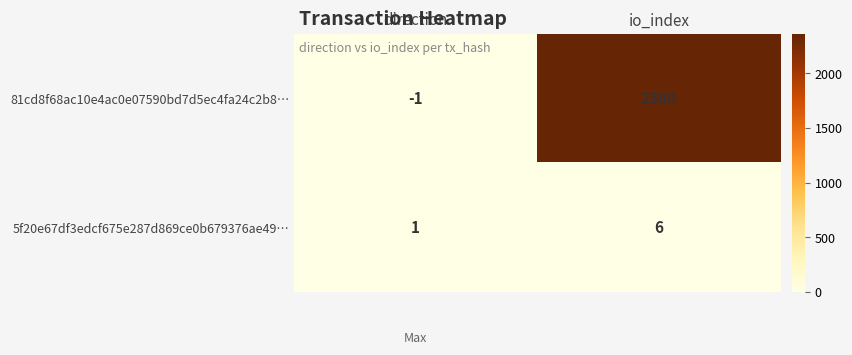

Reading left to right, what are all the values shown in this chart?

81cd8f68ac10e4ac0e07590bd7d5ec4fa24c2b8…: -1	2360
5f20e67df3edcf675e287d869ce0b679376ae49…: 1	6